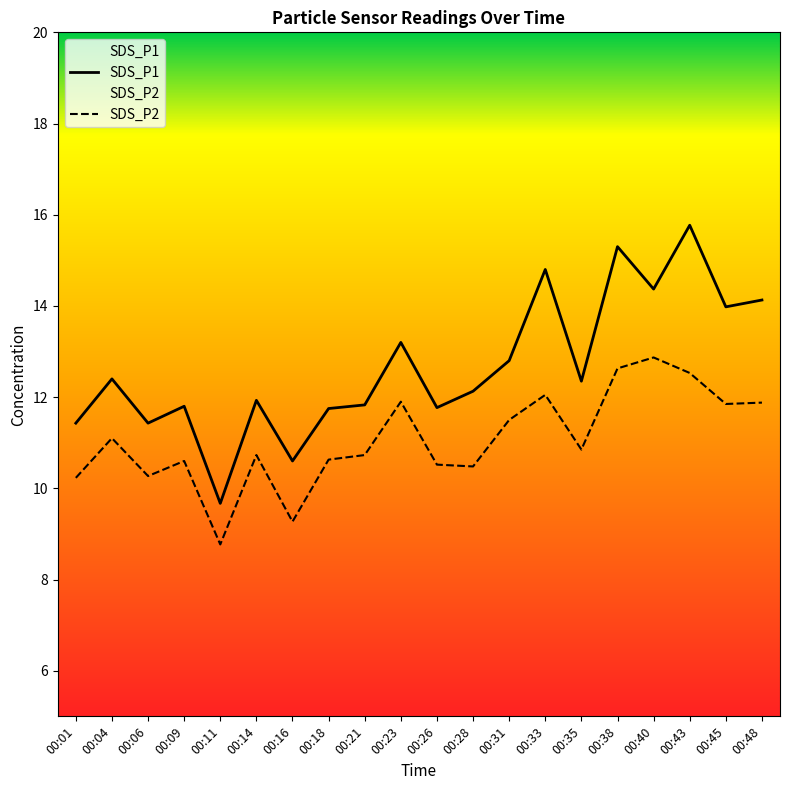

At 00:21, list the series in order from smallest to largest.

SDS_P2, SDS_P1